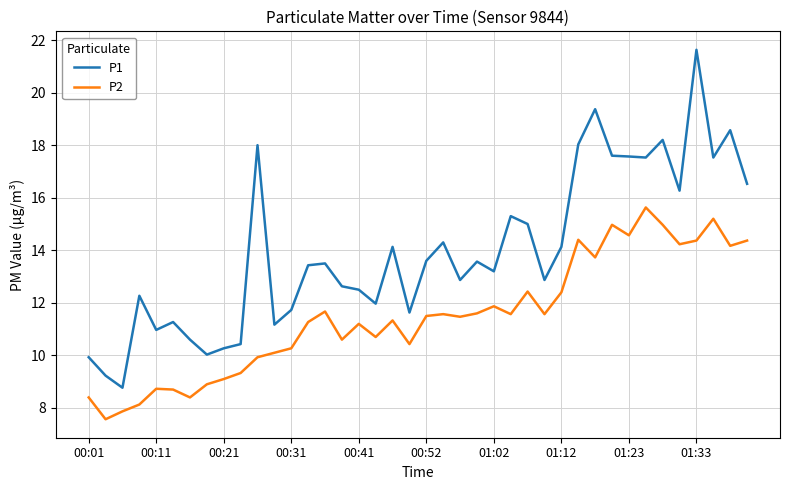

True or false: P2 and P1 cross at least once.

False